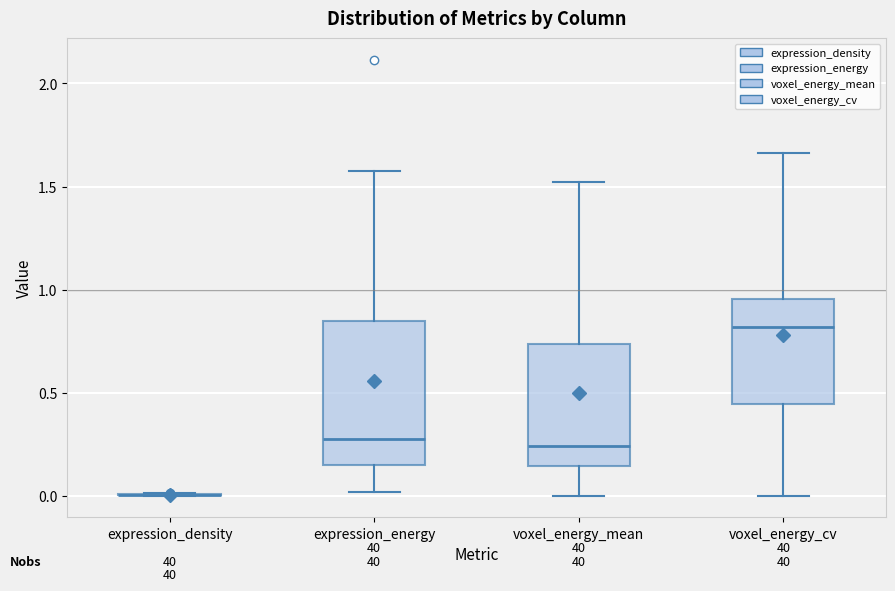

Comparing the boxes themselves (not the whiskers), which one is the tallest?

expression_energy